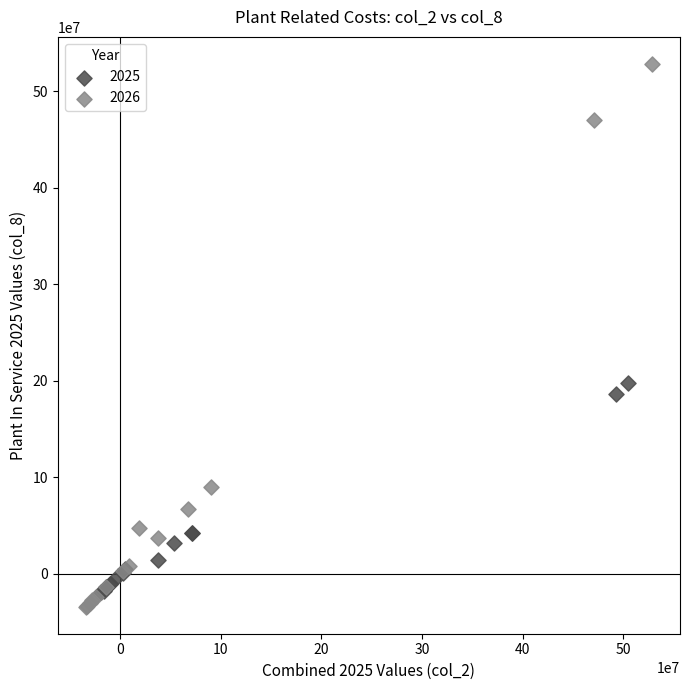

What are all the series names shown in the legend?

2025, 2026